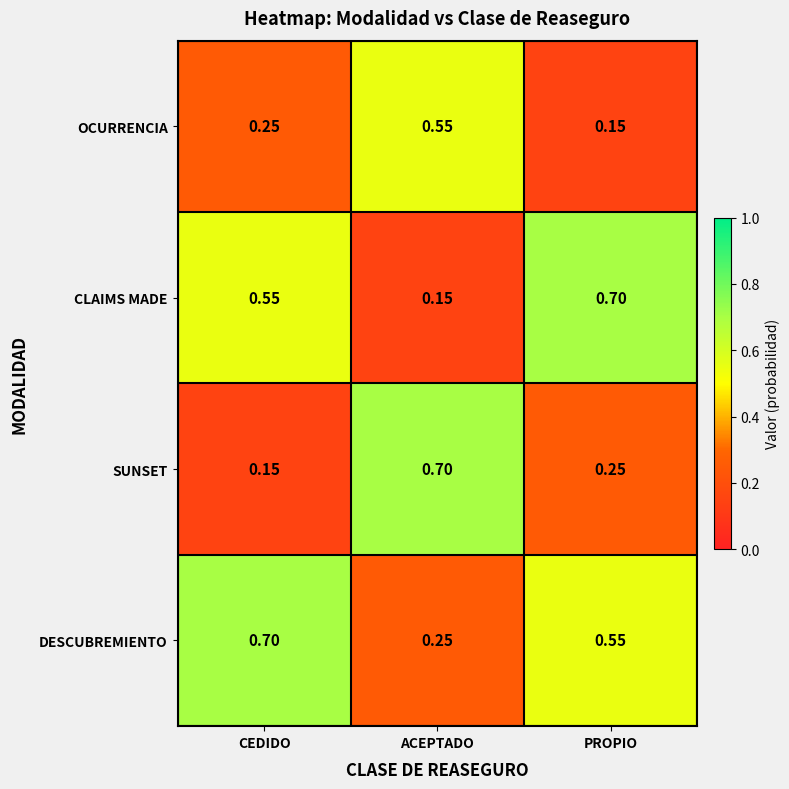

At which label is DESCUBREMIENTO closest to 0?

ACEPTADO